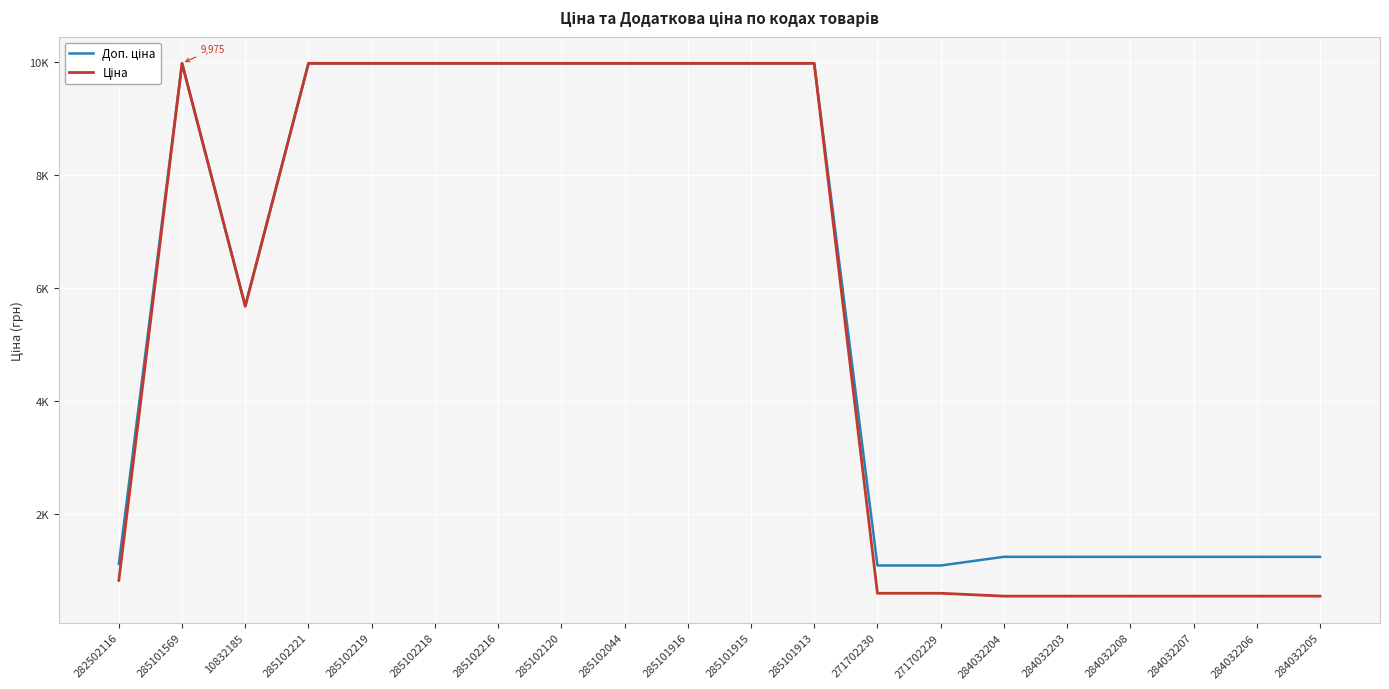

What is the difference between the second highest and second lowest values in the Ціна series?

9436.0